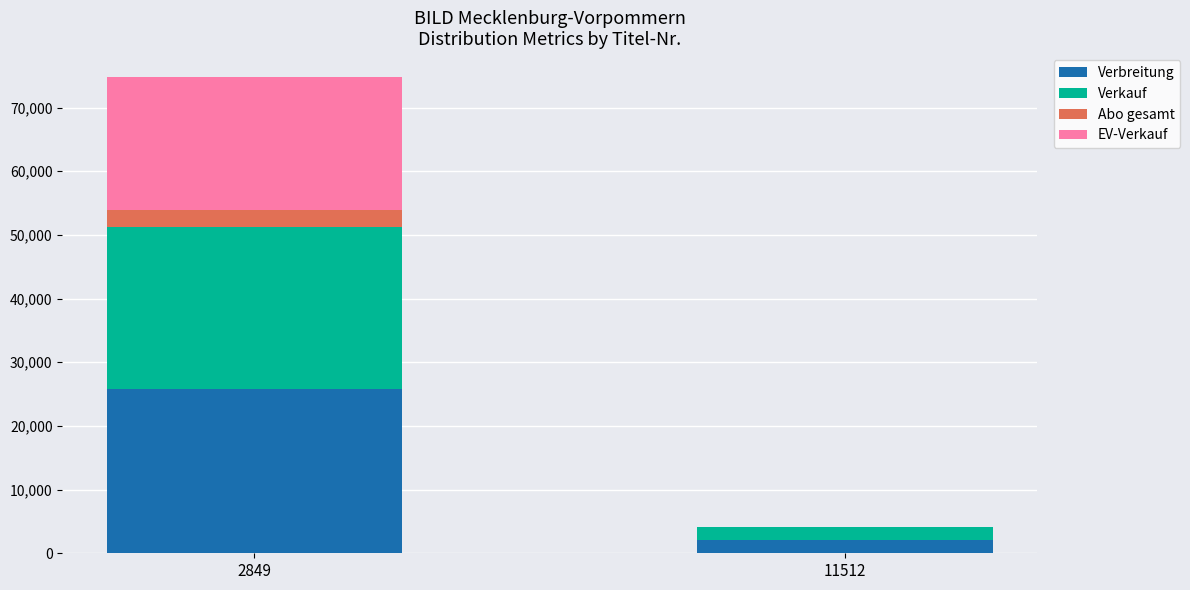

Which category has the highest value in the Verbreitung series?

2849